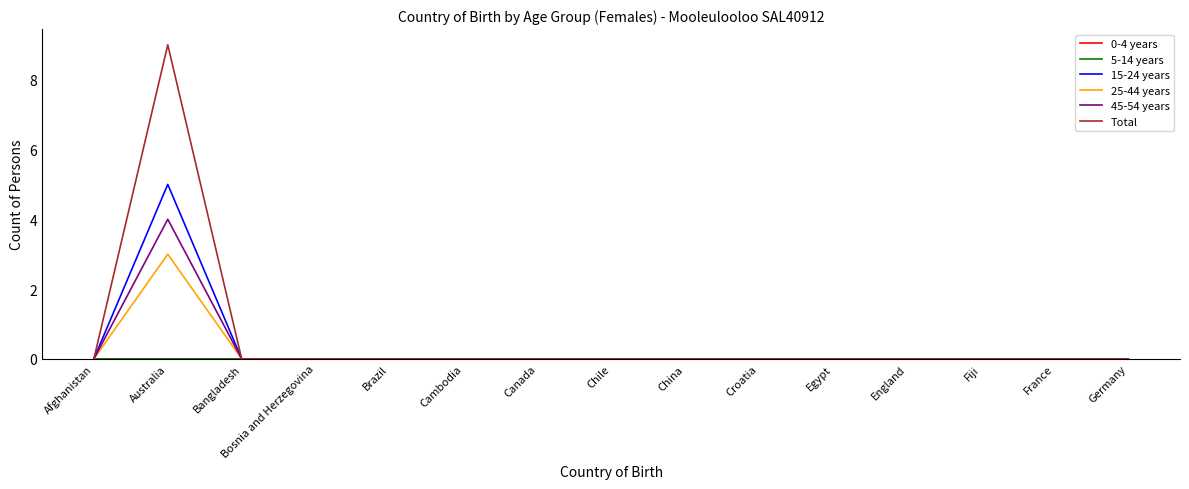

Does the chart display data point markers on the line(s)?

No